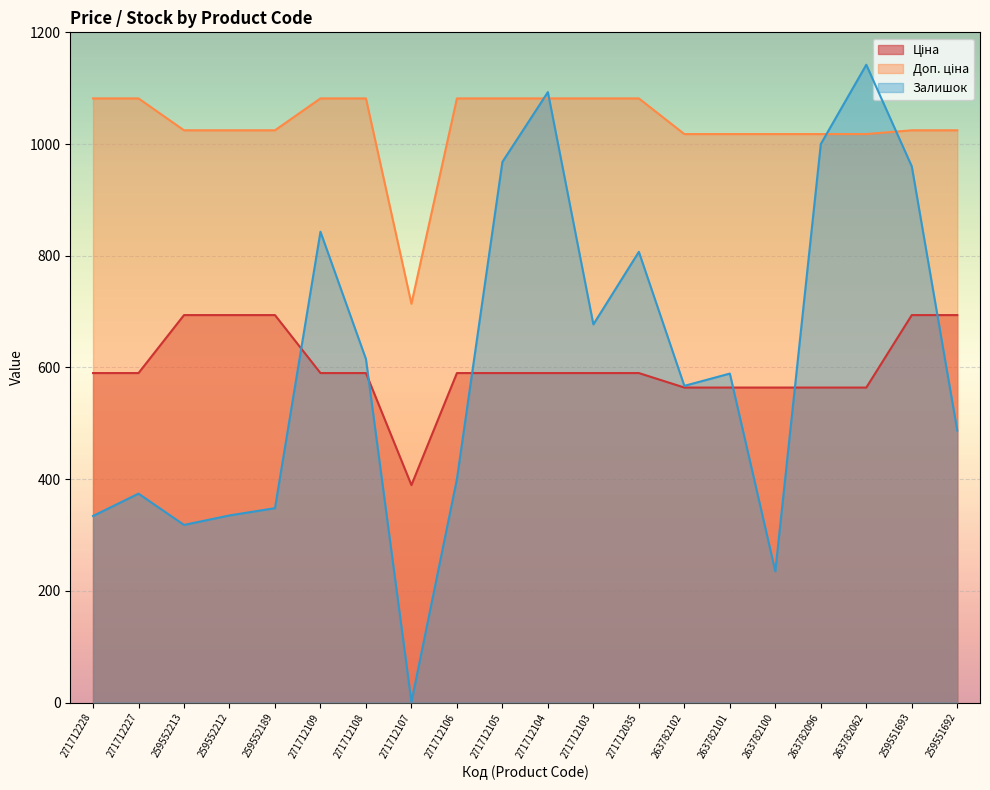

How many lines are shown in the chart?

3